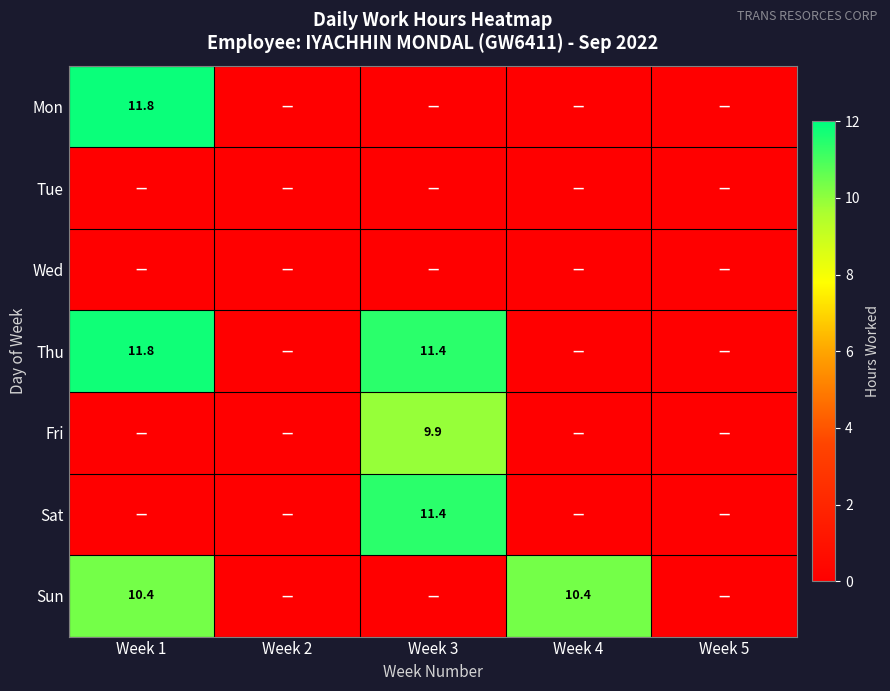

Which label corresponds to the largest value in the chart?

Week 1